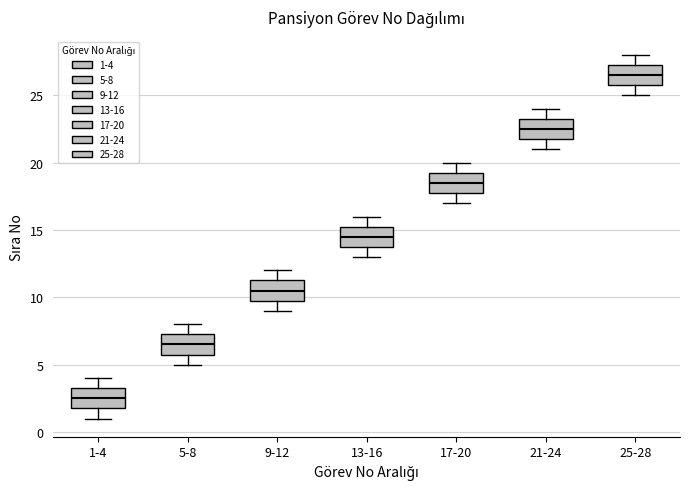

Reading left to right, read every box against the y-axis: the position of its median line, the range the box covers, and the ends of its whiskers. The values are not printed on the chart, so give them approximately, as read against the axis.

1-4: median 2.5, box 2.0 to 3.5, whiskers 1.0 to 4.0
5-8: median 6.5, box 6.0 to 7.5, whiskers 5.0 to 8.0
9-12: median 10.5, box 10.0 to 11.5, whiskers 9.0 to 12.0
13-16: median 14.5, box 14.0 to 15.5, whiskers 13.0 to 16.0
17-20: median 18.5, box 18.0 to 19.5, whiskers 17.0 to 20.0
21-24: median 22.5, box 22.0 to 23.5, whiskers 21.0 to 24.0
25-28: median 26.5, box 26.0 to 27.5, whiskers 25.0 to 28.0